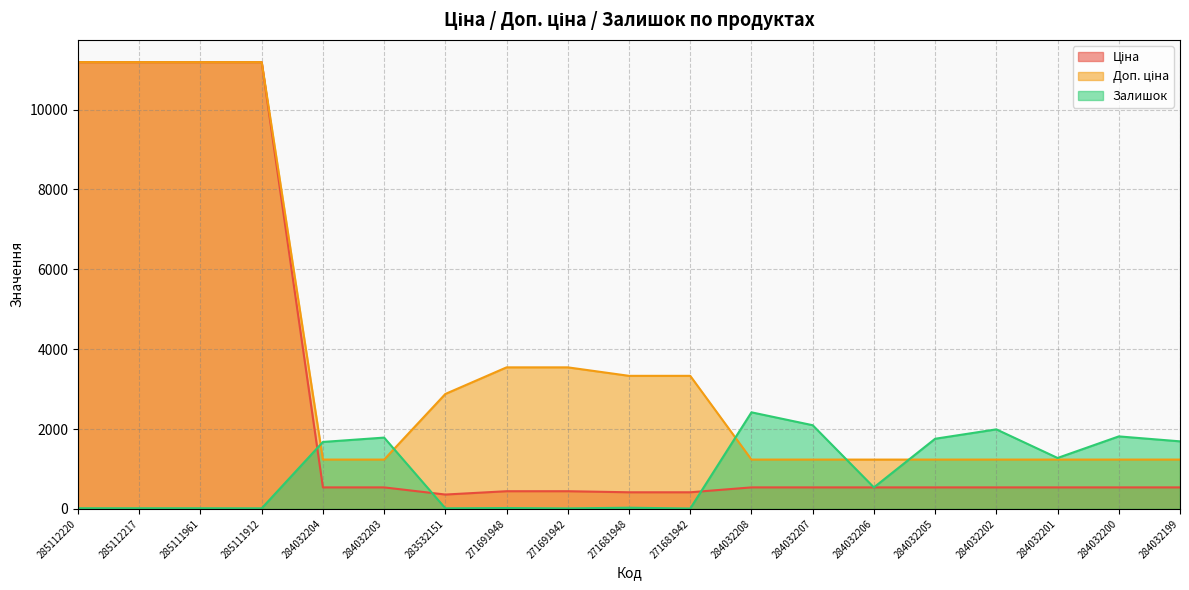

What is the label of the 14th point from the right?

284032203